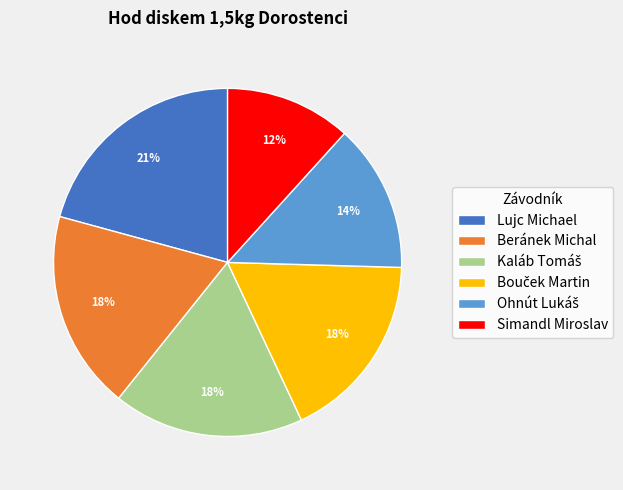

To the nearest percent, what portion does Simandl Miroslav represent?

12%